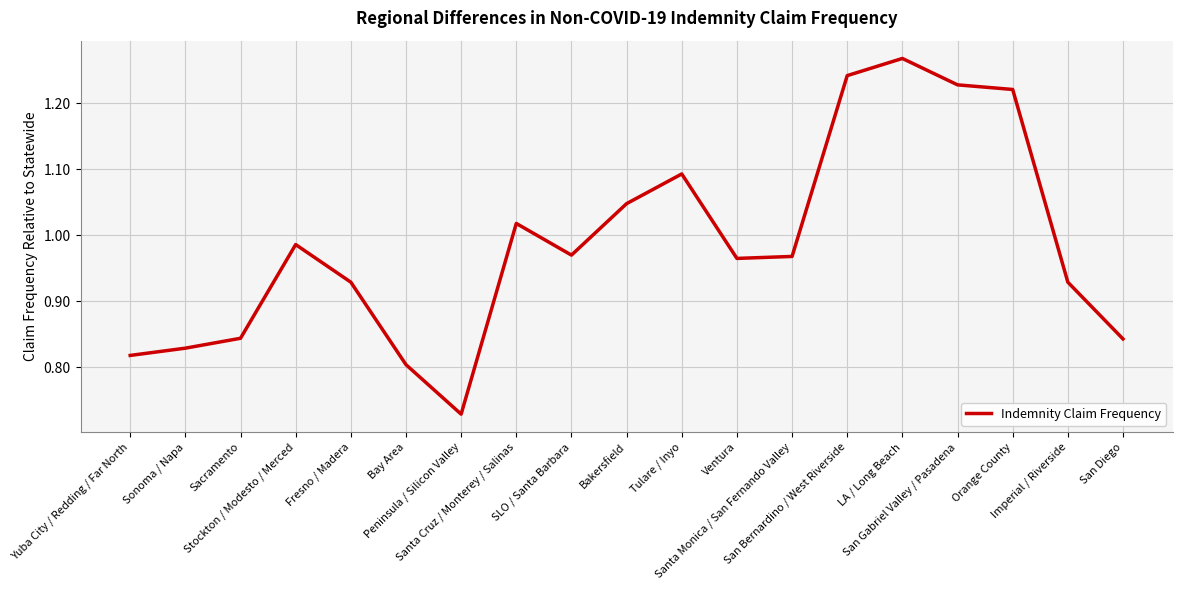

Is this an area chart (filled region under the line)?

No